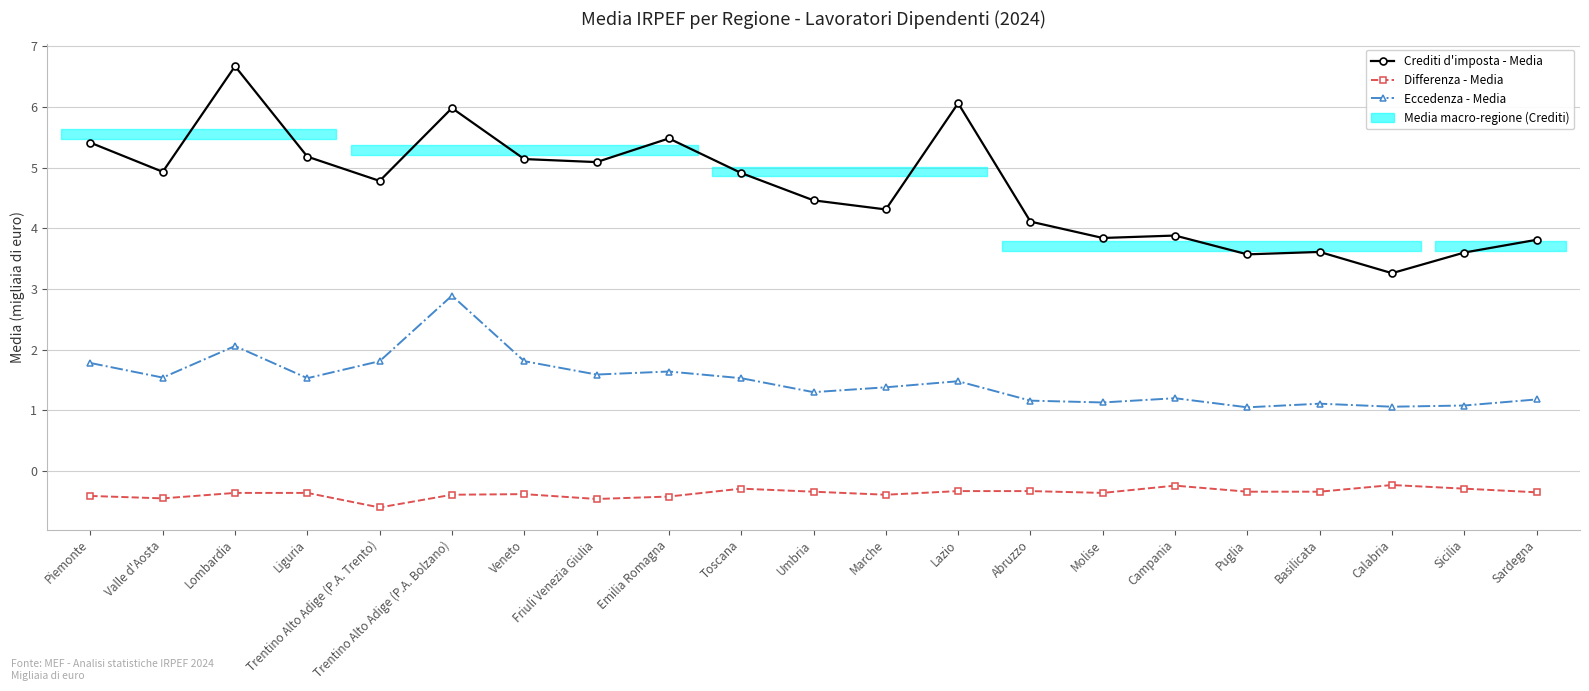

Is this an area chart (filled region under the line)?

No